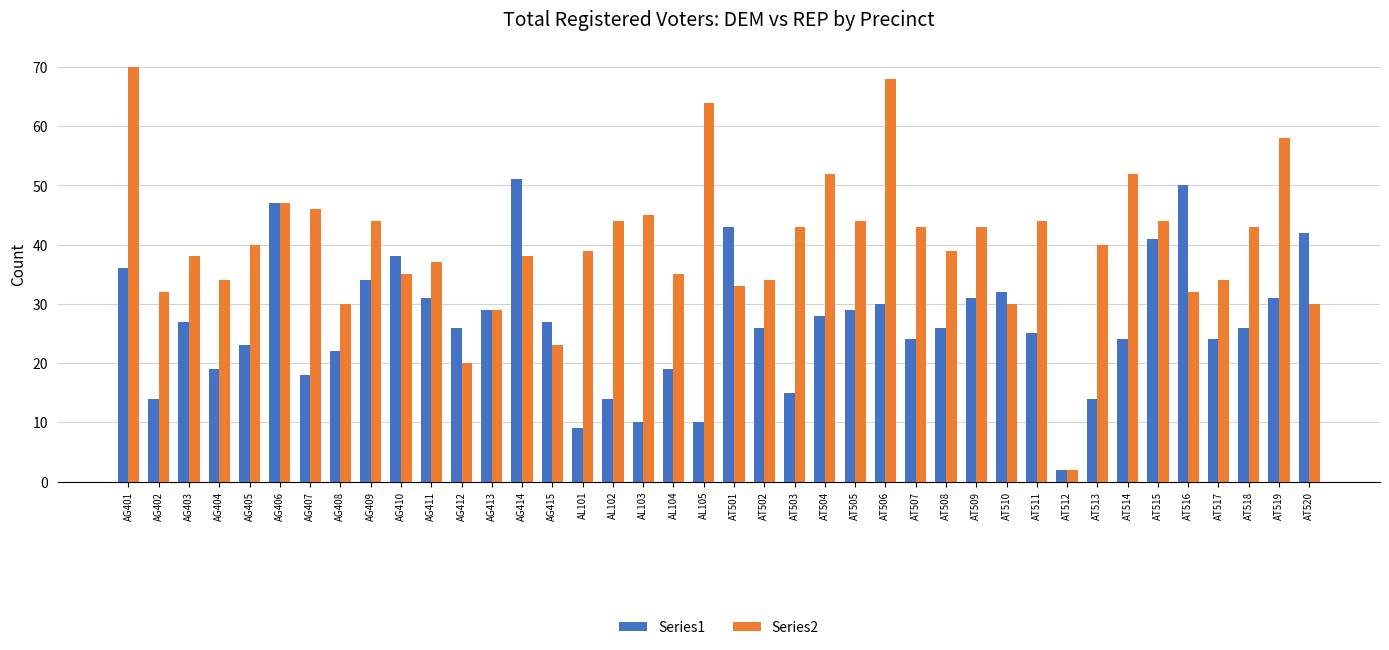

Is the value of Series2 at AG403 greater than the value of Series1 at AG415?

Yes